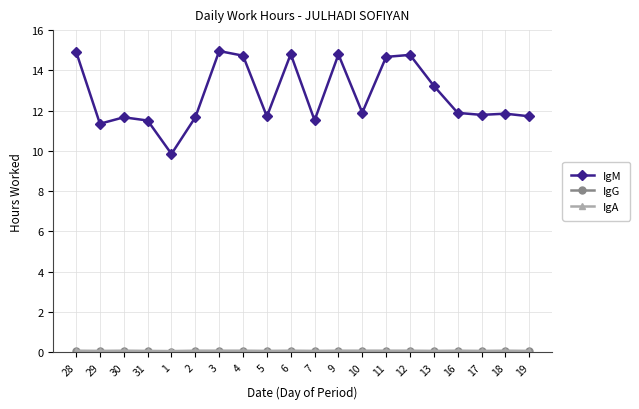

Is it true that IgM equals 8.0 at 11?

False